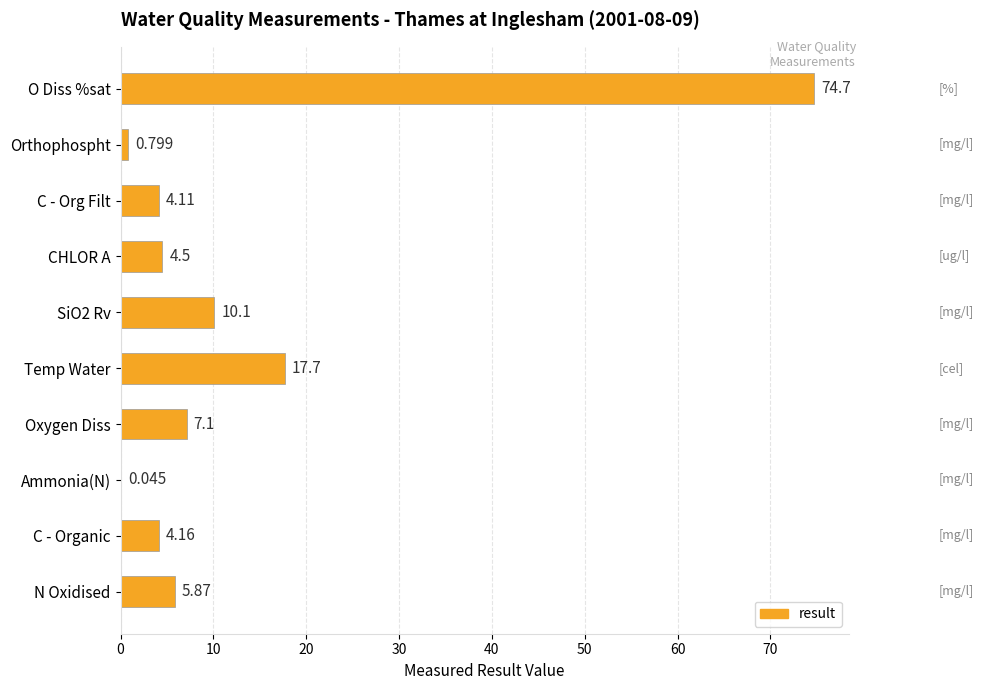

Which category has the highest value across all series?

O Diss %sat